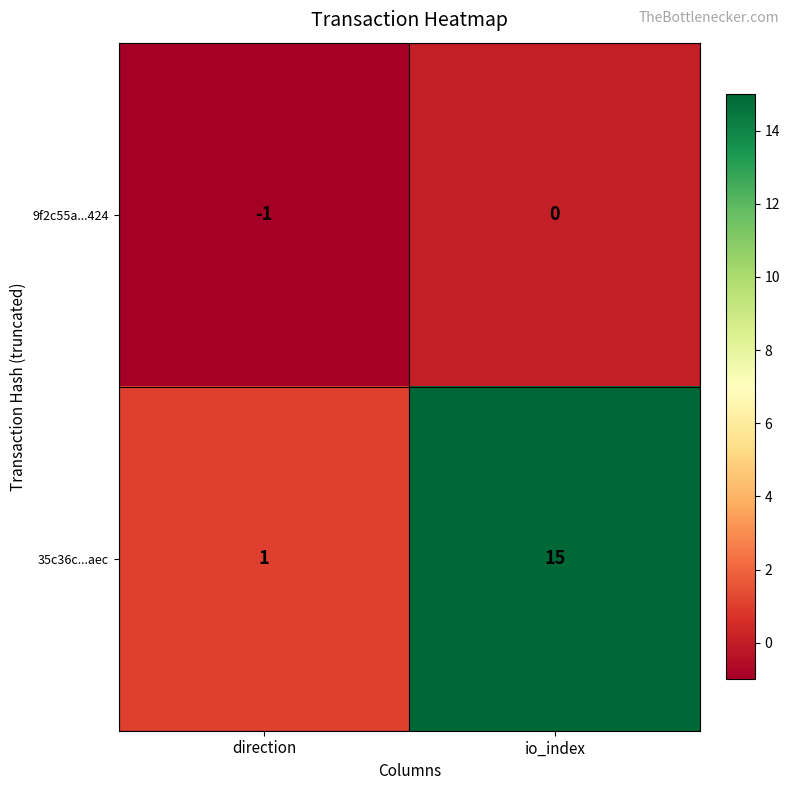

What is the difference between the highest and lowest values at io_index?

15